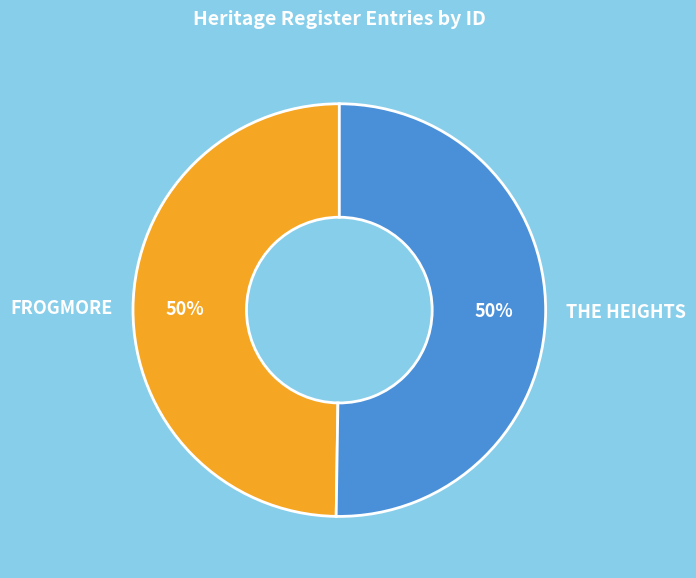

Approximately how many times larger is the value at FROGMORE compared to THE HEIGHTS?

1.0